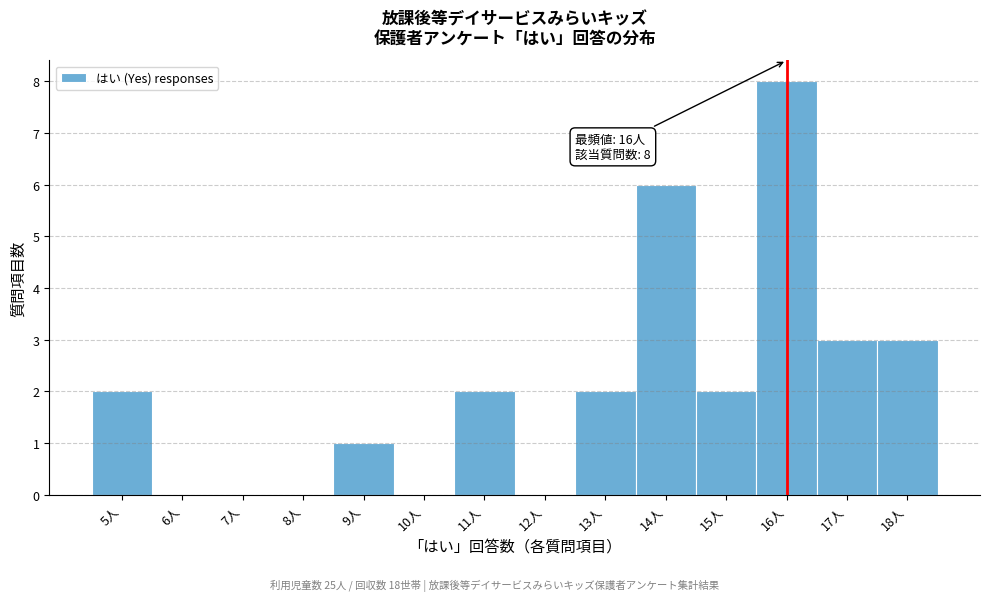

Which range on the x-axis has the tallest bar?

15.5 to 16.5